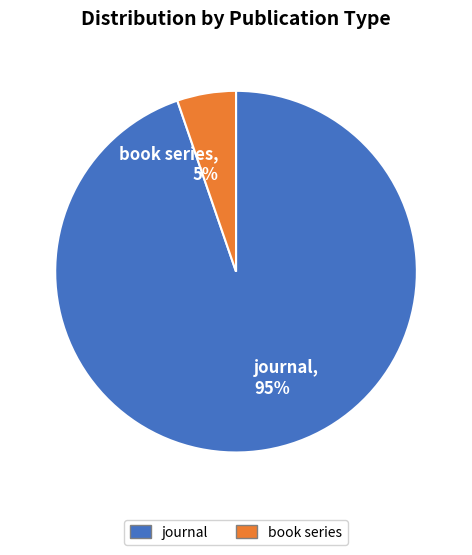

What is the ratio of the value at book series to the value at journal?

0.1